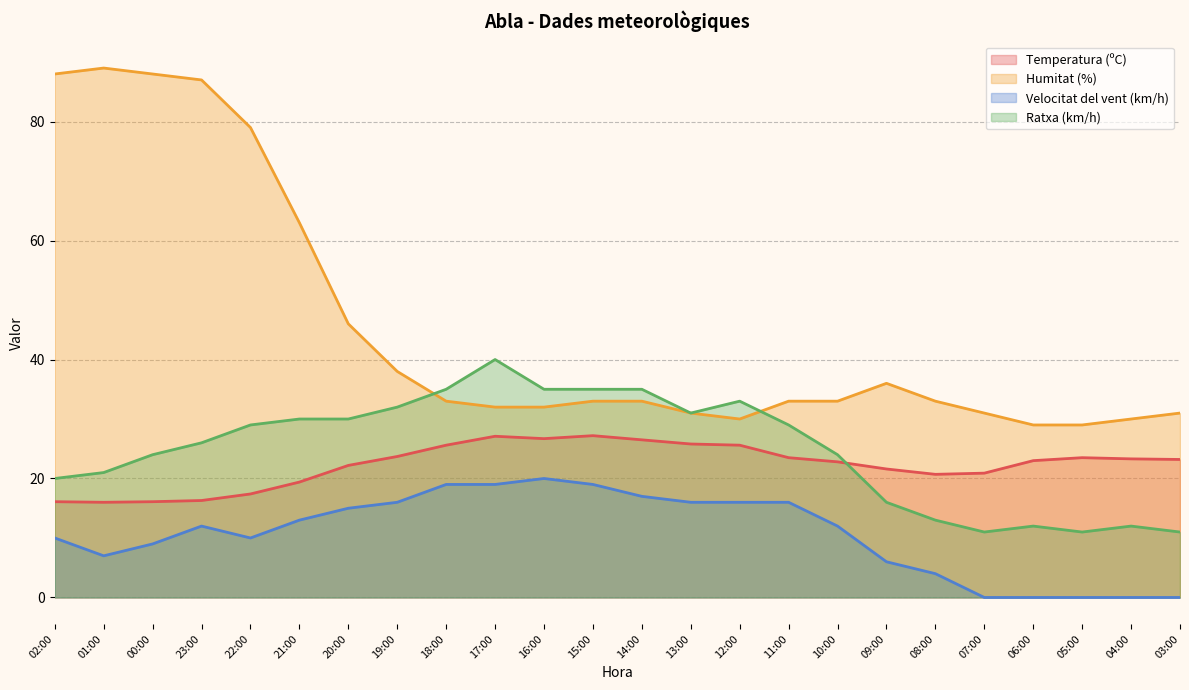

Which has a higher value, 00:00 or 02:00?

00:00